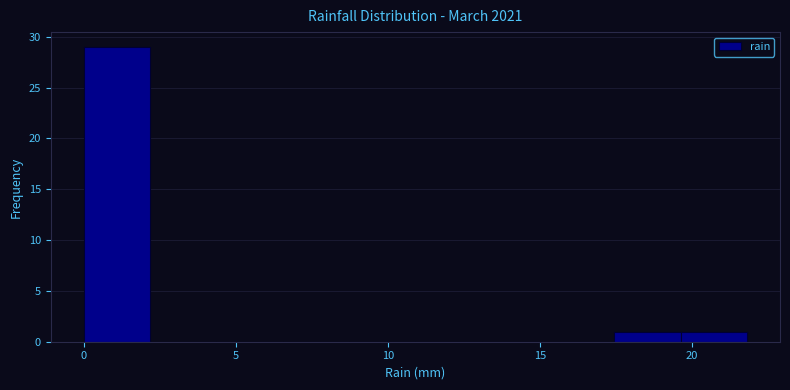

Reading left to right, list every bar in this chart as the range it spans on the x-axis followed by its height. Neither the bar edges nor the heights are printed on the chart, so give them approximately, as read against the axes.

0.0 to 2.0: 29
2.0 to 4.5: 0
4.5 to 6.5: 0
6.5 to 8.5: 0
8.5 to 11.0: 0
11.0 to 13.0: 0
13.0 to 15.5: 0
15.5 to 17.5: 0
17.5 to 19.5: 1
19.5 to 22.0: 1